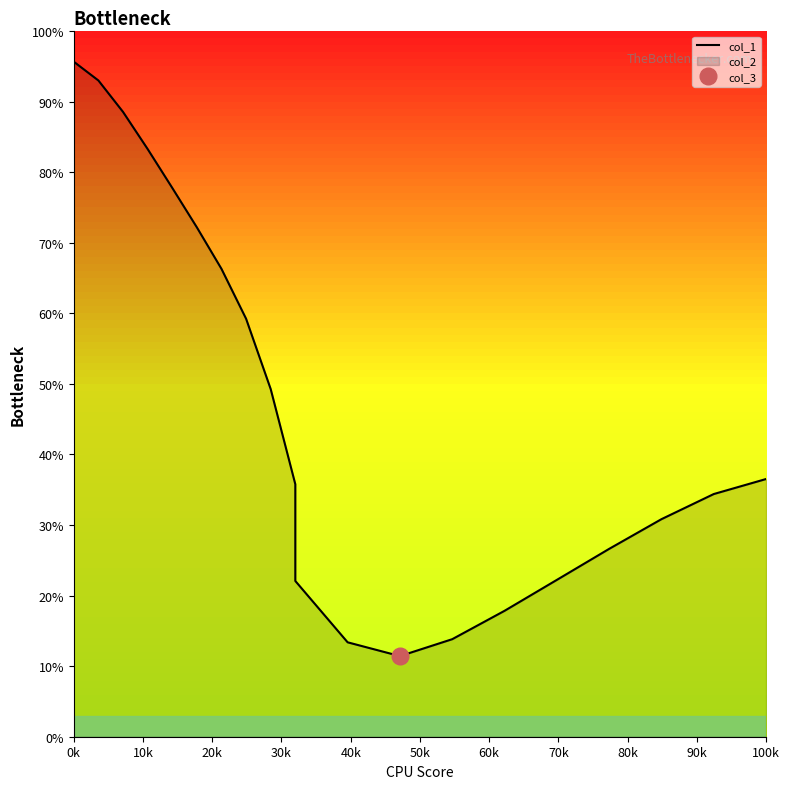

Reading left to right, extract all data points from this chart.

95.6	93.0	88.5	83.3	77.8	72.2	66.3	59.2	49.3	35.8	22.1	13.4	11.4	13.8	17.8	22.2	26.6	30.8	34.4	36.5